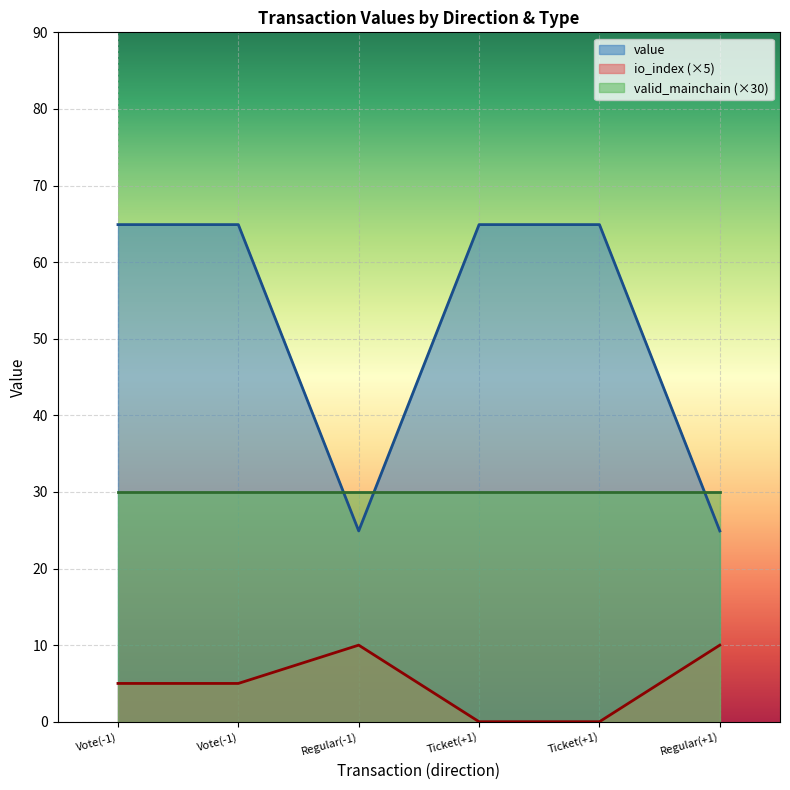

Reading right to left, extract all data points from this chart.

value: 24.9	64.9	64.9	24.9	64.9	64.9
io_index: 10.0	0.0	0.0	10.0	5.0	5.0